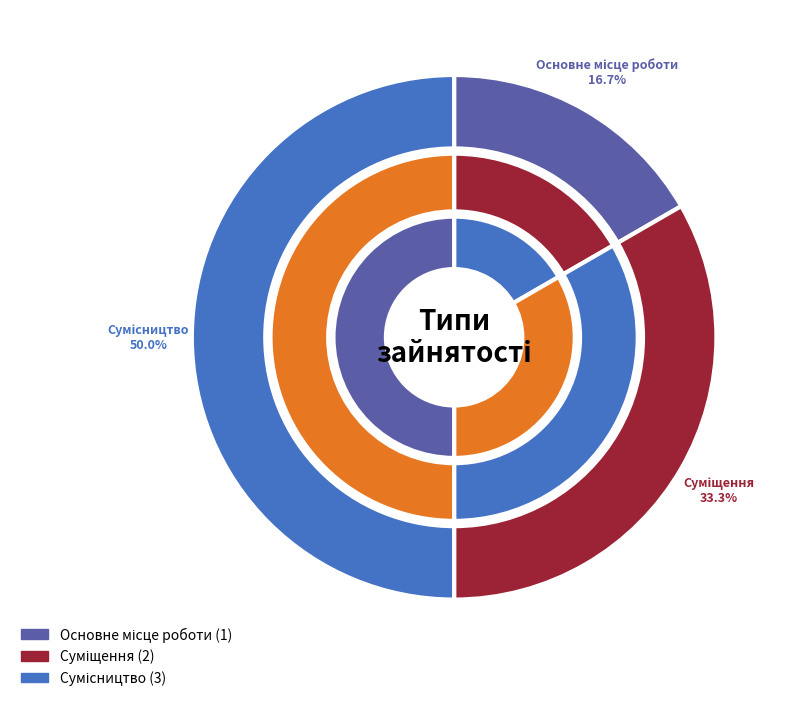

What percentage do Основне місце роботи and Суміщення together represent?

50.0%